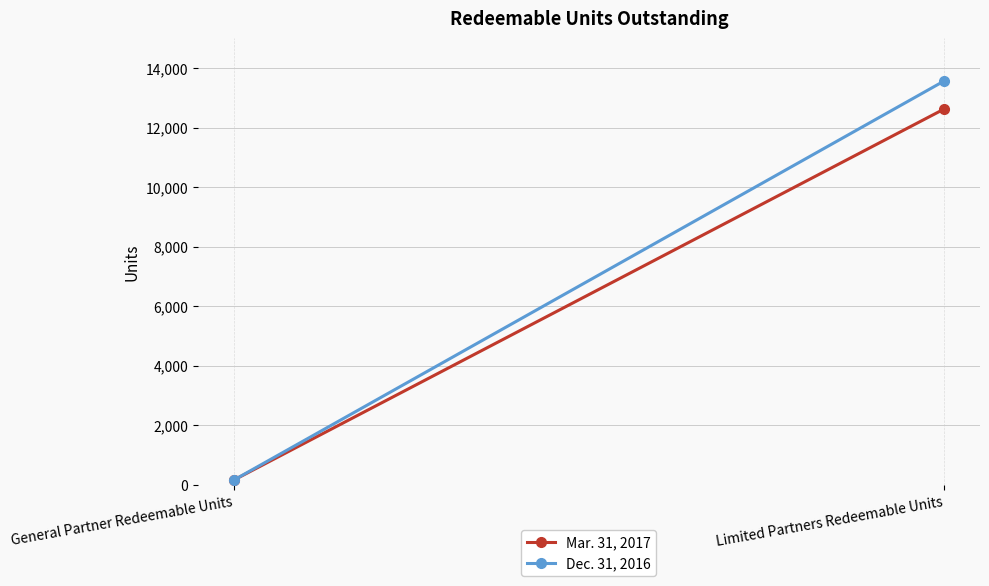

Which has a higher value, Limited Partners Redeemable Units or General Partner Redeemable Units?

Limited Partners Redeemable Units